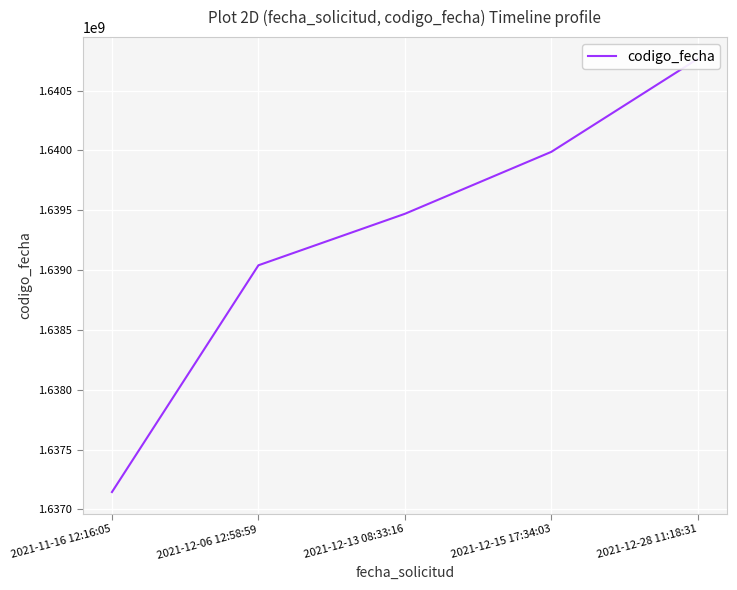

What is the label of the 3rd point from the left?

2021-12-13 08:33:16